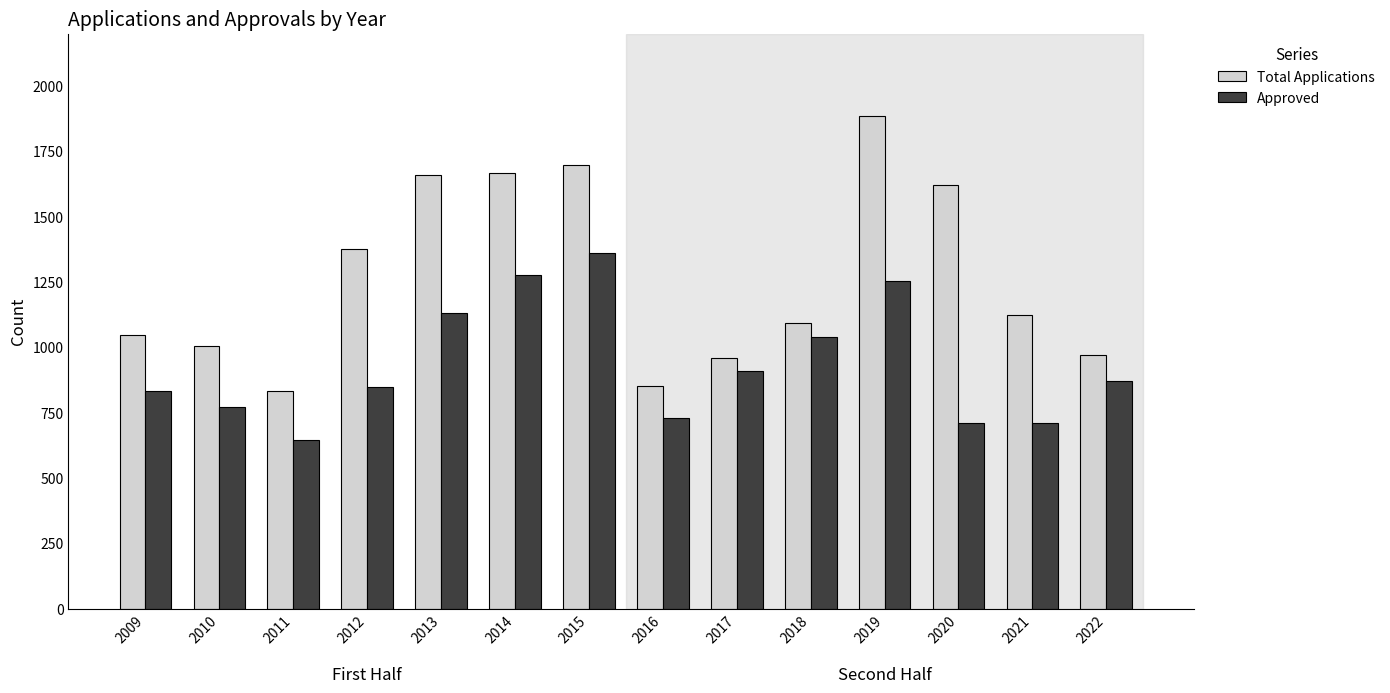

Is it true that Total Applications equals 925 at 2020?

False